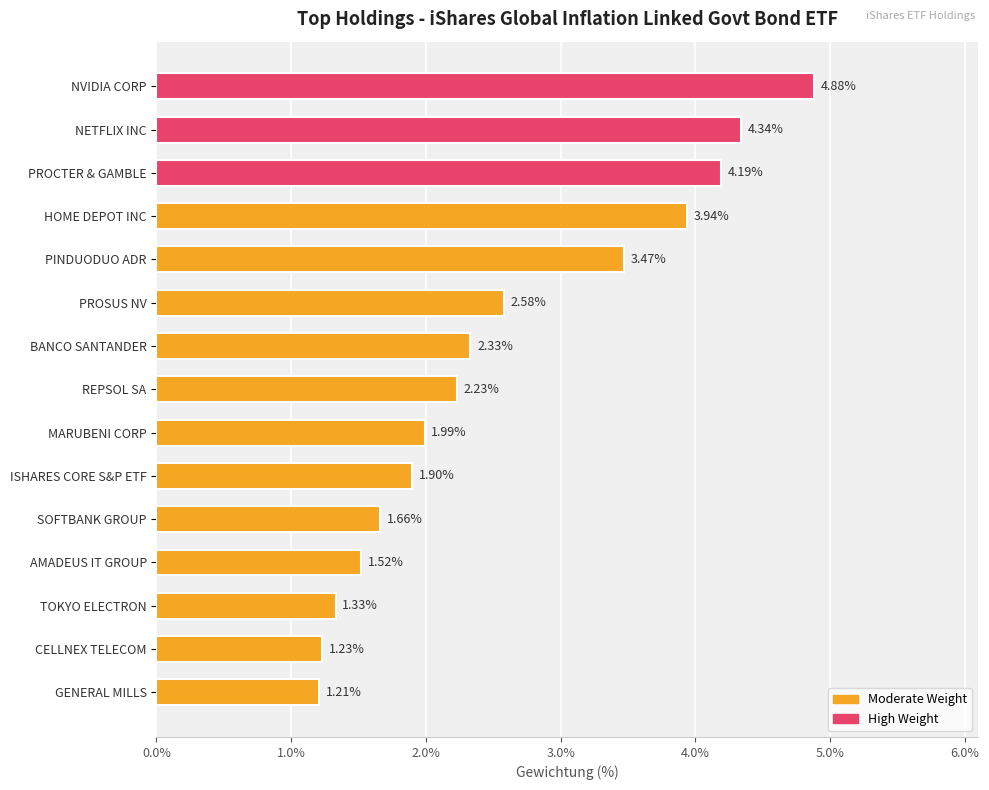

Between MARUBENI CORP and GENERAL MILLS, which is larger?

MARUBENI CORP